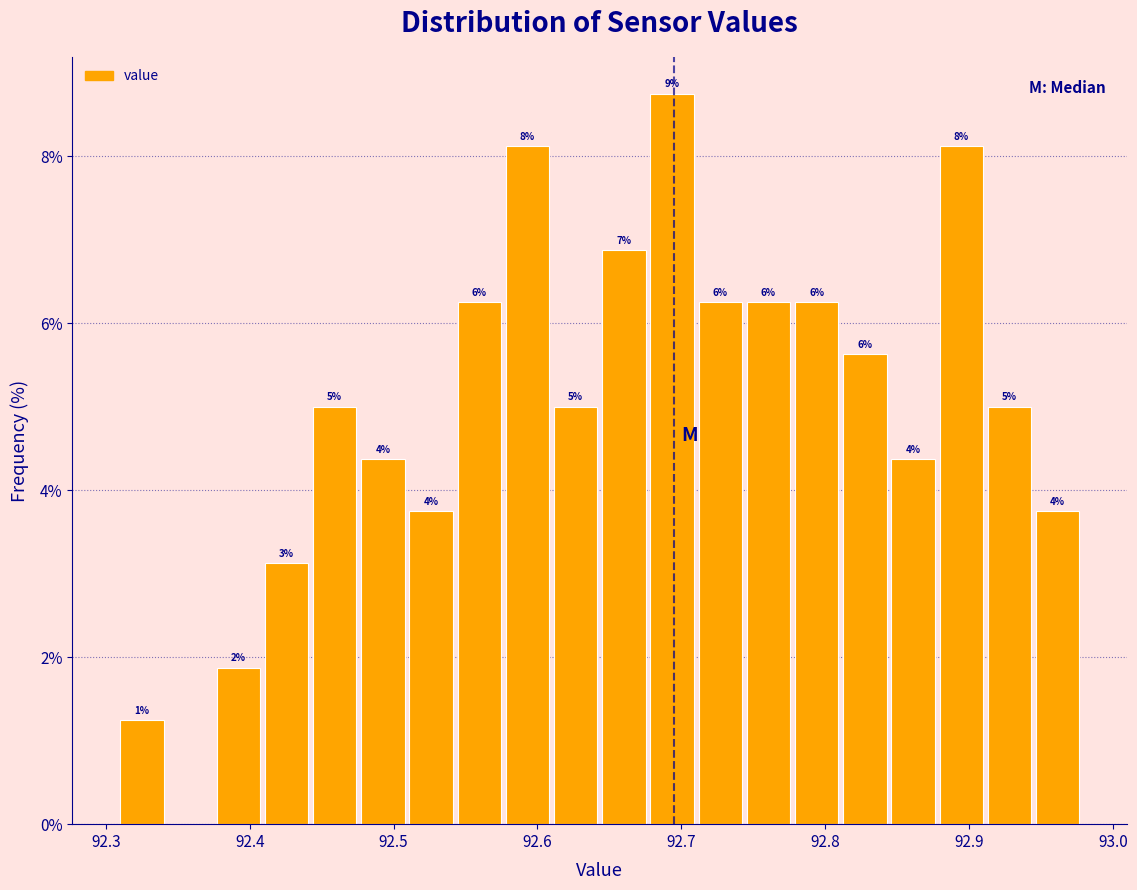

Around what value on the x-axis is the tallest bar? Give the approximate position of its centre, as read against the axis.

92.69